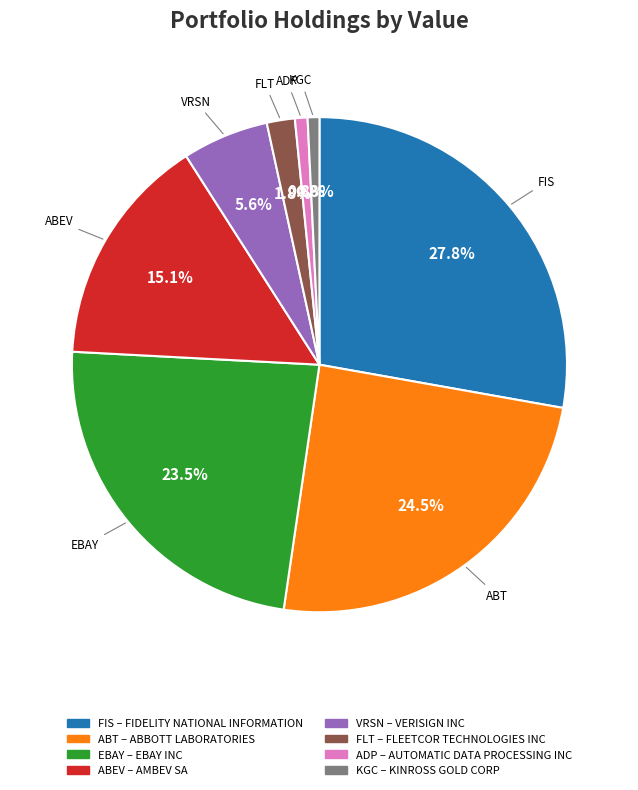

Is there a majority slice in this chart?

No